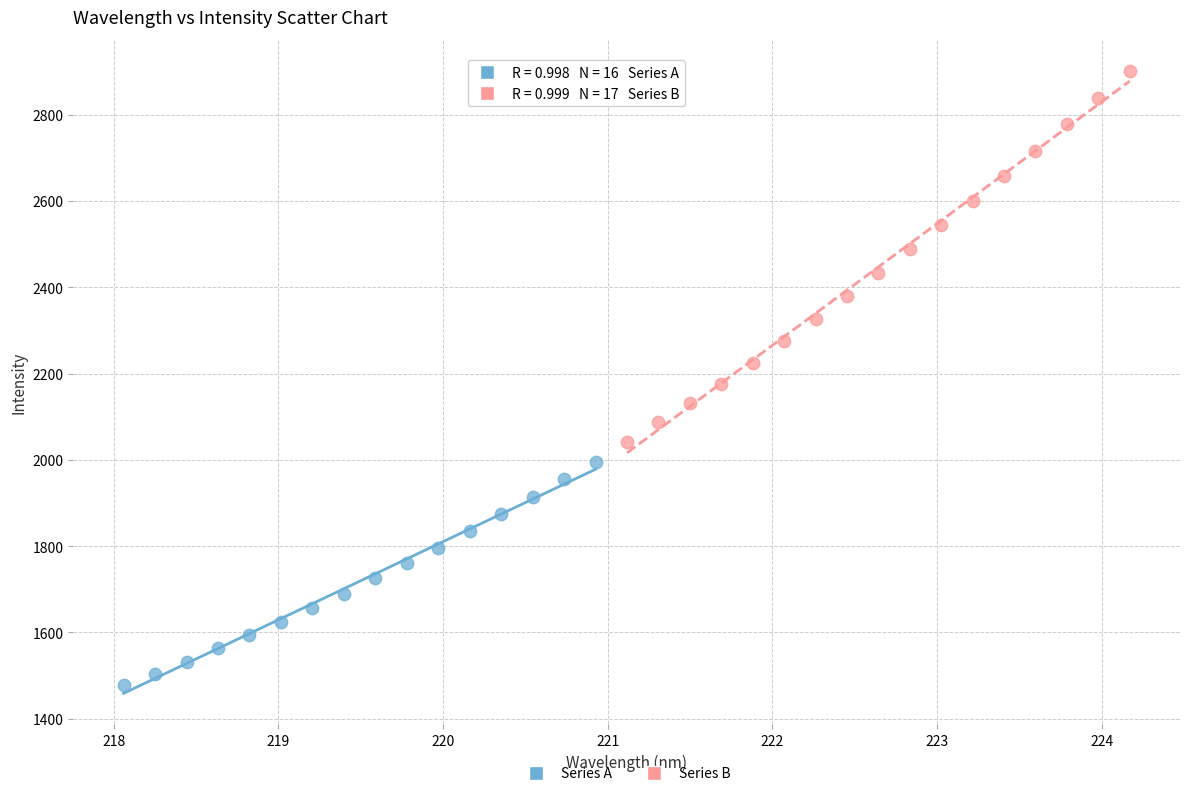

Which series has the largest Y range (max minus min)?

Series B